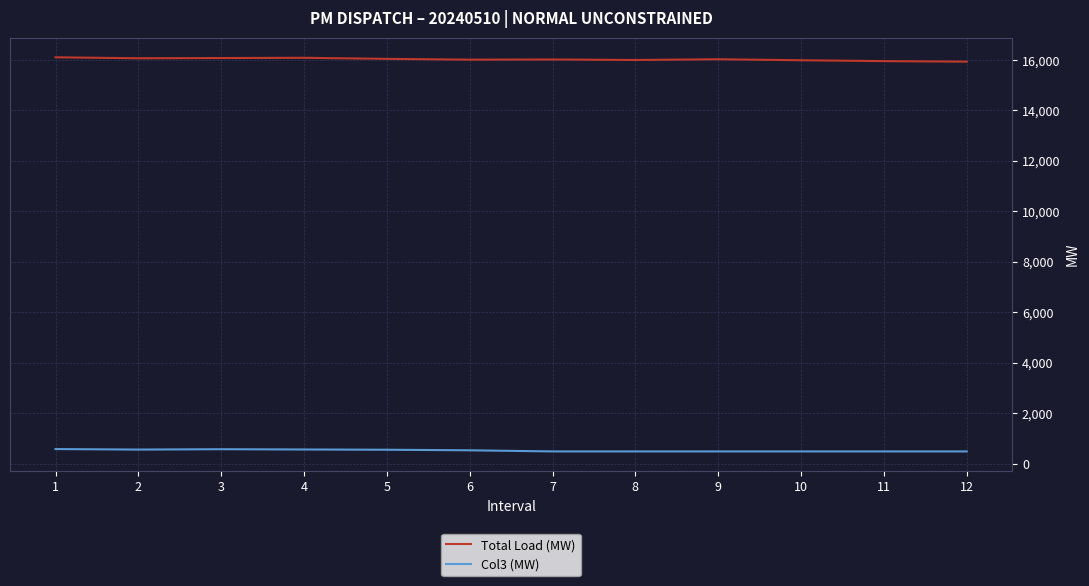

List the series in order of their peak value, lowest first.

Col3 (MW), Total Load (MW)